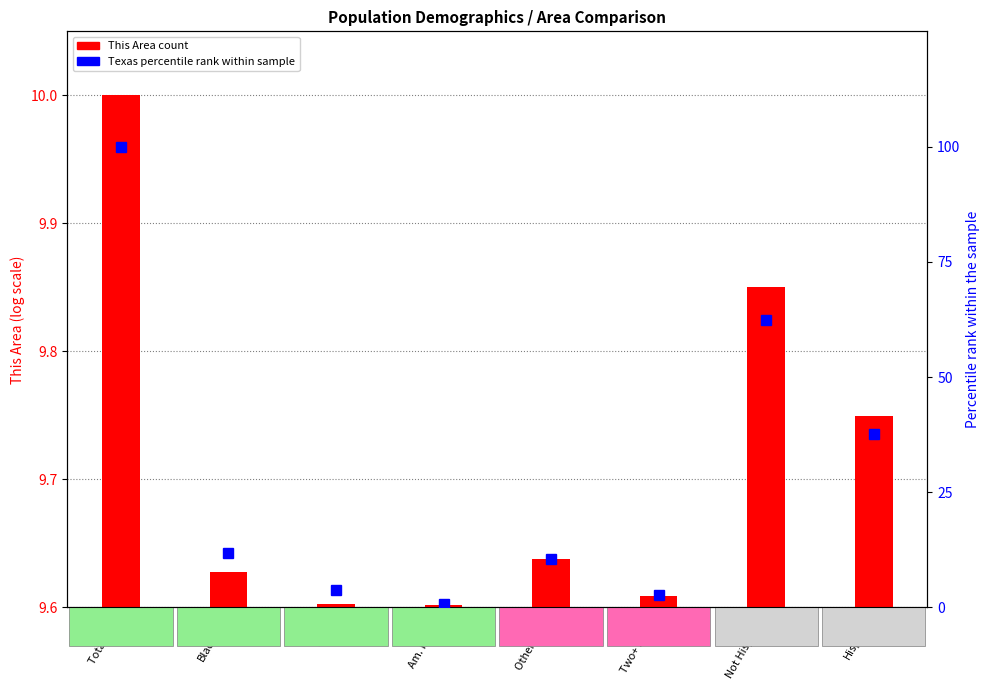

Which series has the widest spread of values?

Texas (percentile rank)